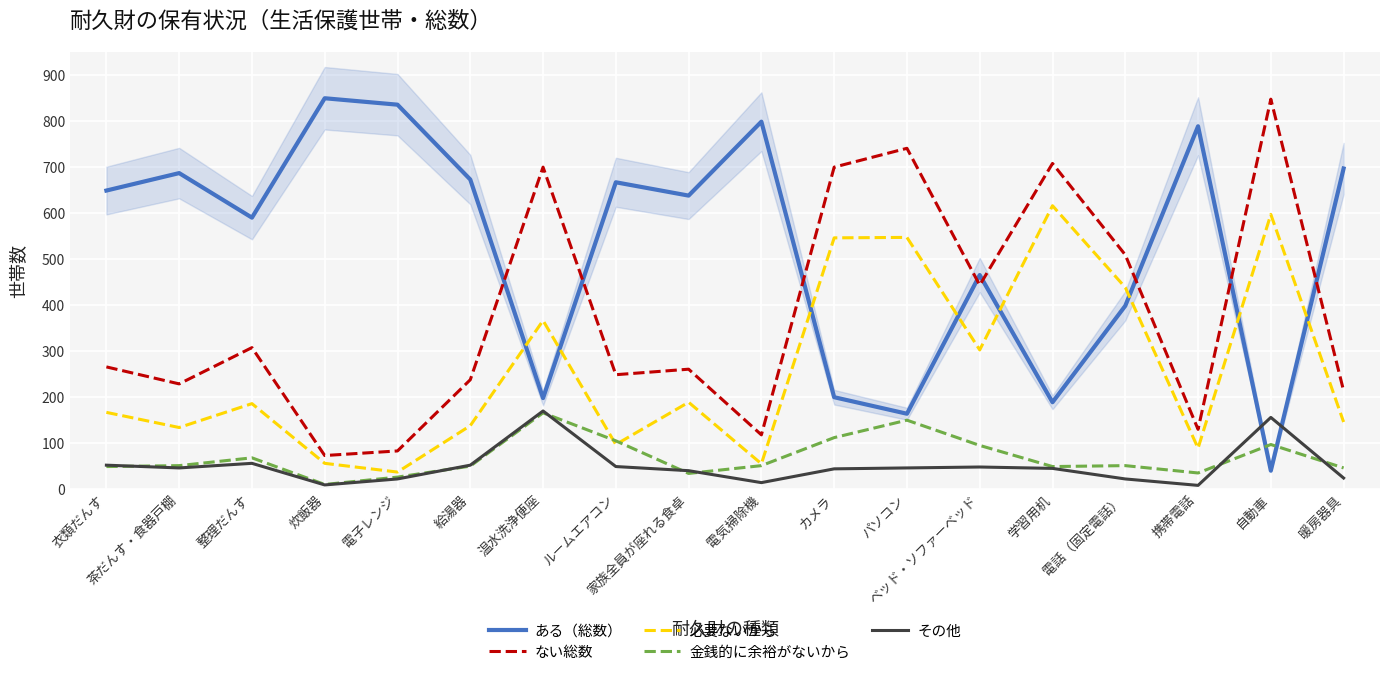

What is the value of the 必要ないから point at the 15th from the left?

438